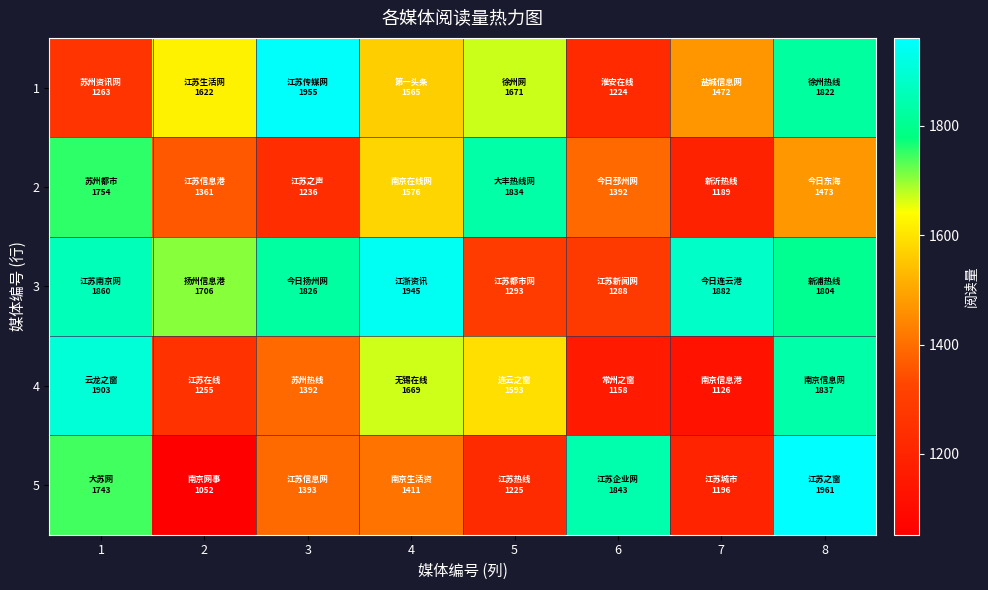

Reading left to right, what are all the values shown in this chart?

1: 1=1263	2=1622	3=1955	4=1565	5=1671	6=1224	7=1472	8=1822
2: 1=1754	2=1361	3=1236	4=1576	5=1834	6=1392	7=1189	8=1473
3: 1=1860	2=1706	3=1826	4=1945	5=1293	6=1288	7=1882	8=1804
4: 1=1903	2=1255	3=1392	4=1669	5=1593	6=1158	7=1126	8=1837
5: 1=1743	2=1052	3=1393	4=1411	5=1225	6=1843	7=1196	8=1961